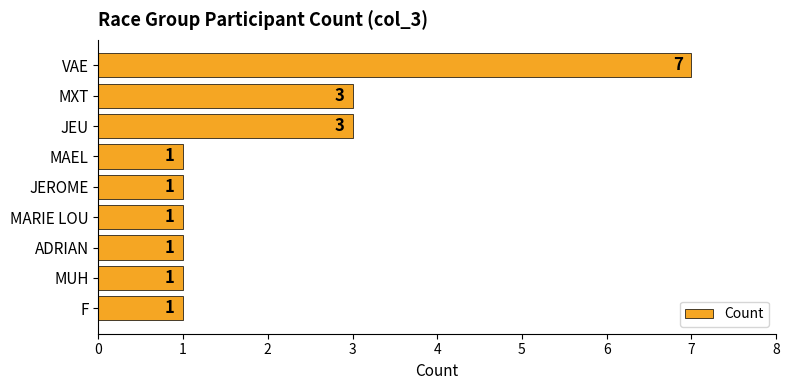

Count the values in the range 1 to 3.

8